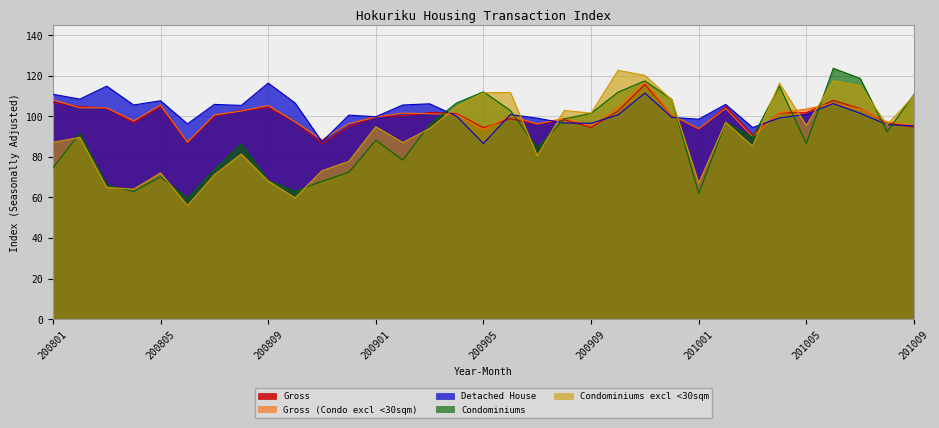

After their last crossing, which series has the higher values: Condominiums excl <30sqm or Gross (Condo excl <30sqm)?

Condominiums excl <30sqm